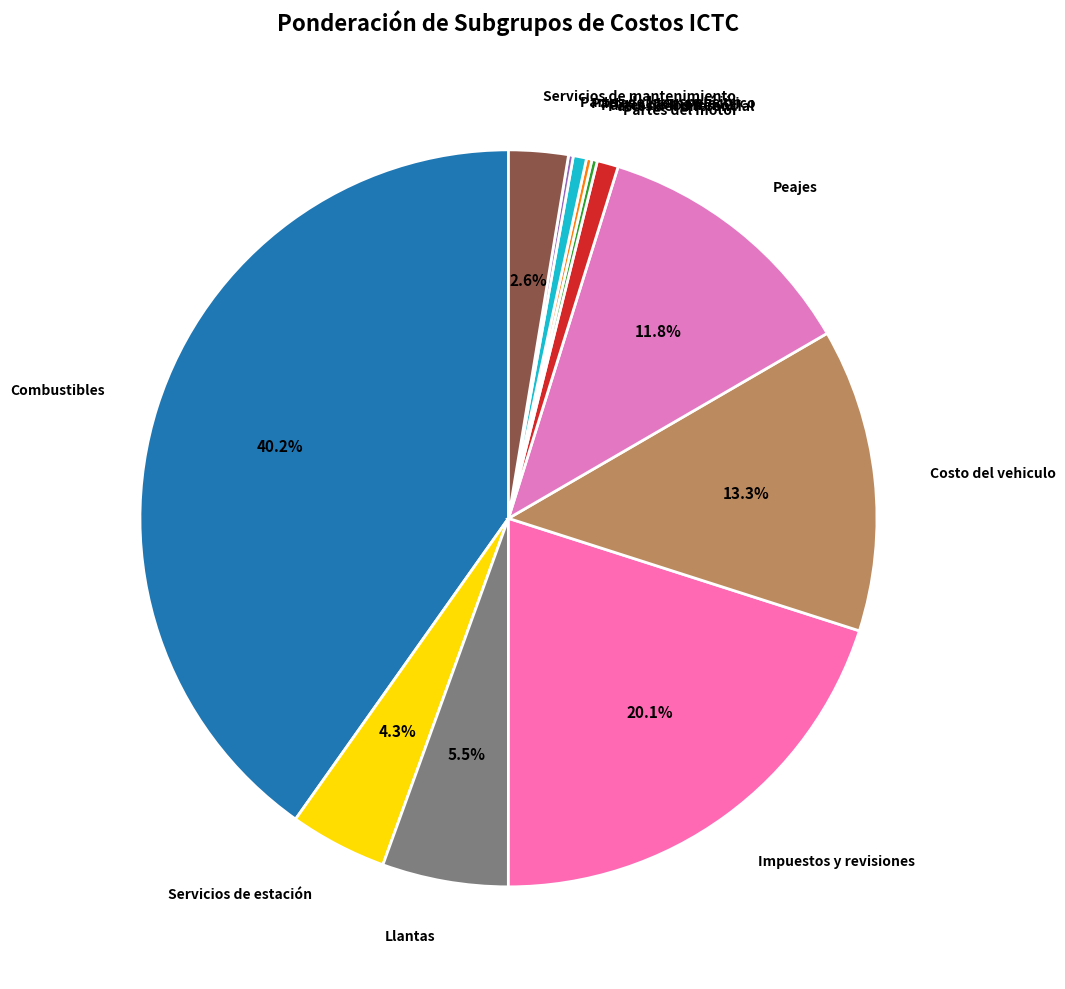

True or false: Combustibles accounts for 29% of the total.

False